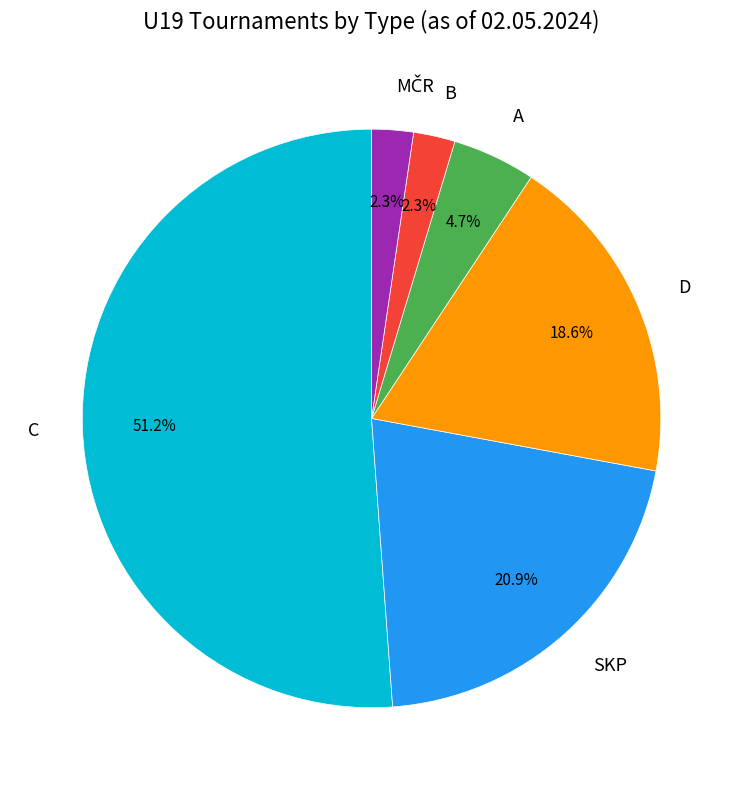

How many segments does this pie chart have?

6